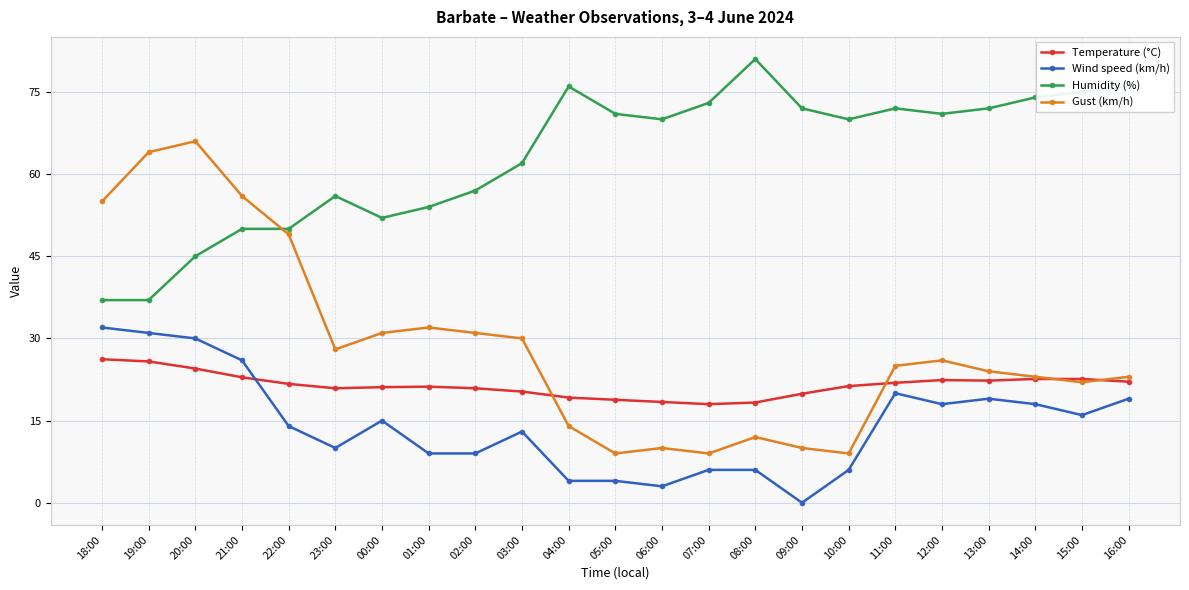

The Gust (km/h) series shows 9.0 at 07:00. True or false?

True